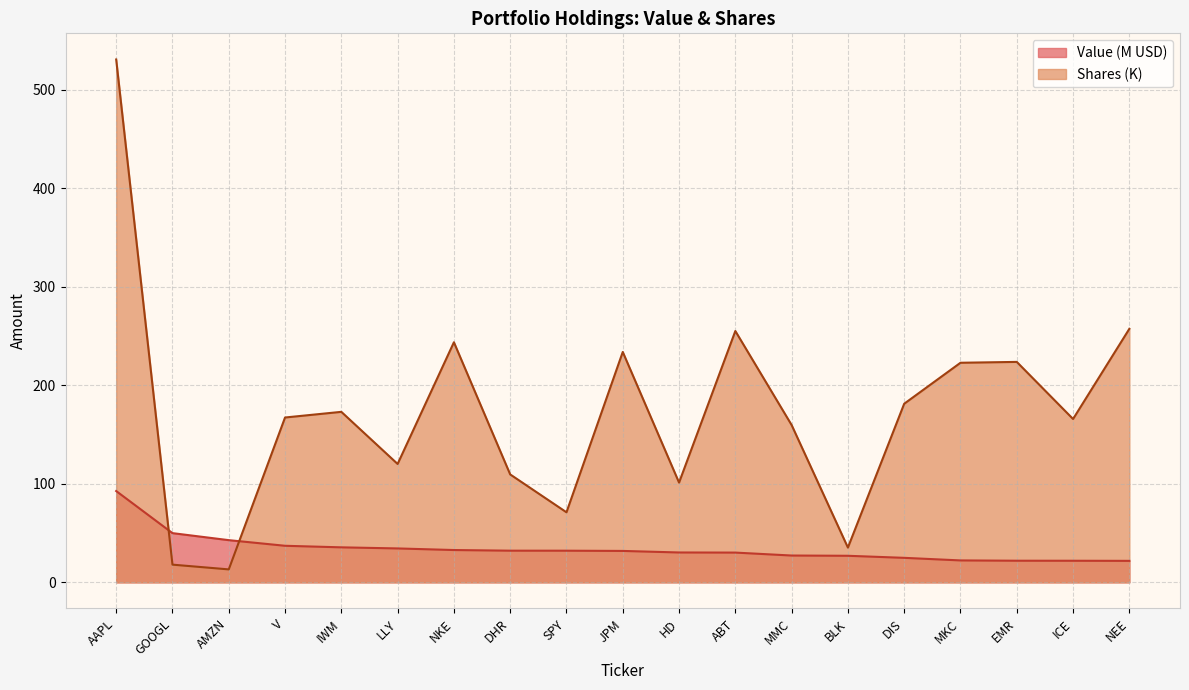

What is the label of the 1st point from the left?

AAPL